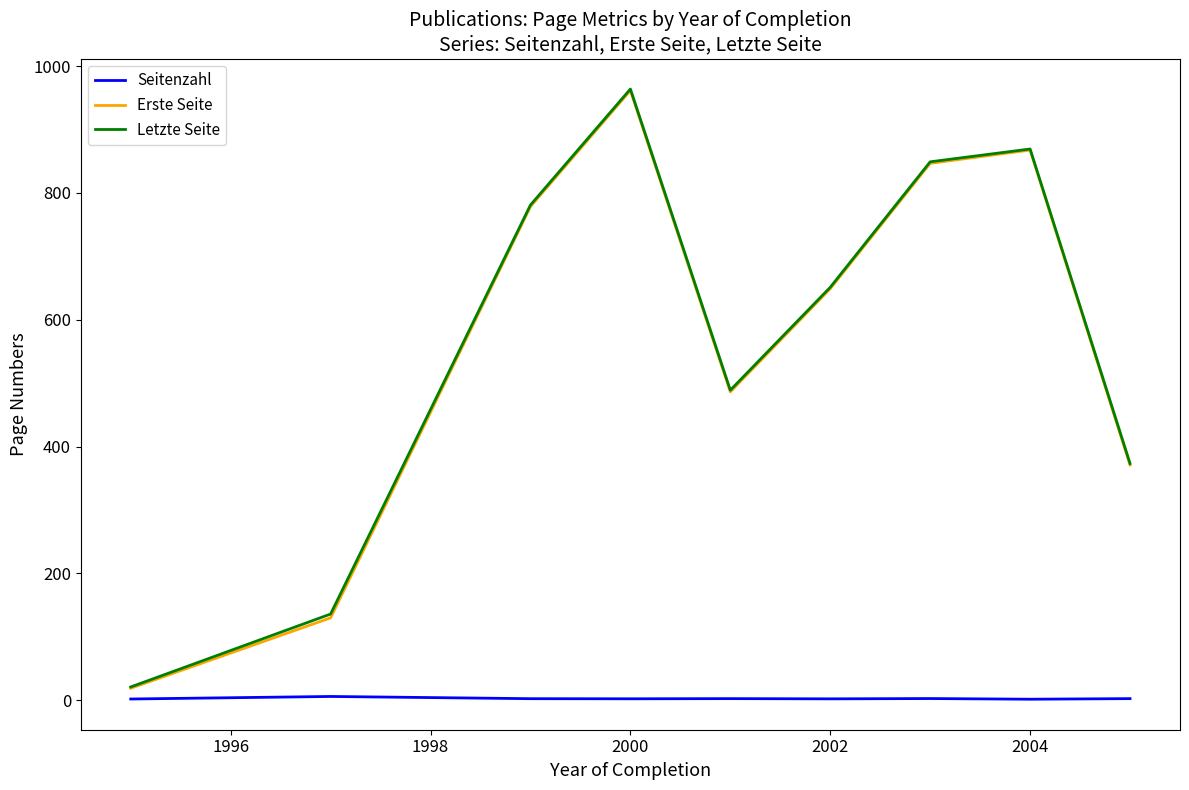

Which series has the widest spread of values?

Letzte Seite